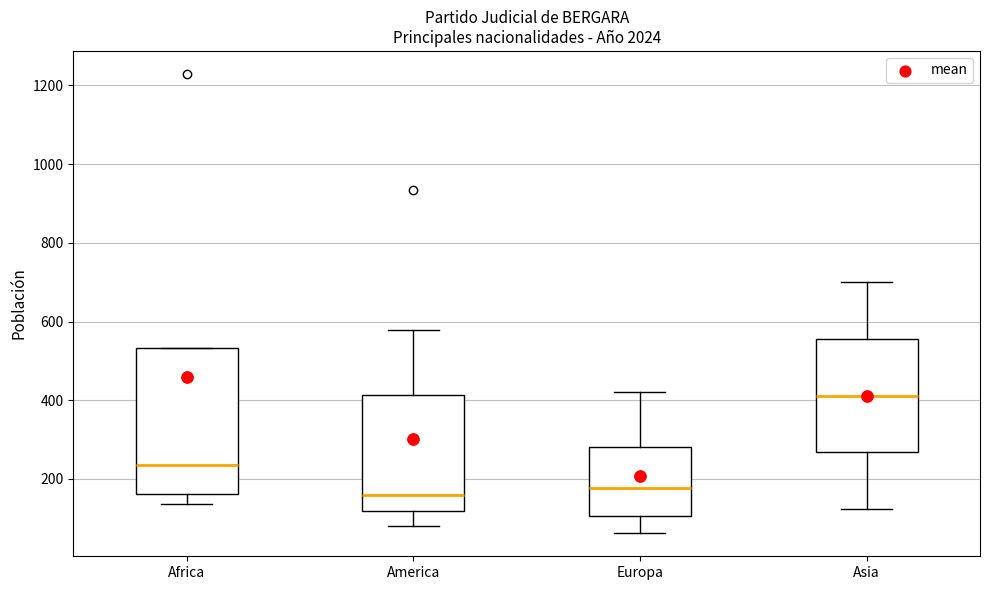

Comparing the boxes themselves (not the whiskers), which one is the tallest?

Africa